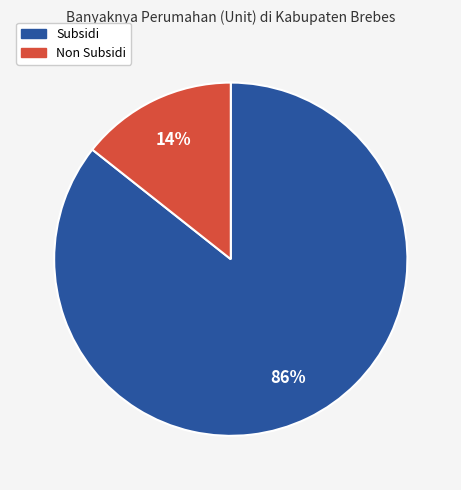

Does any single category account for the majority?

Yes